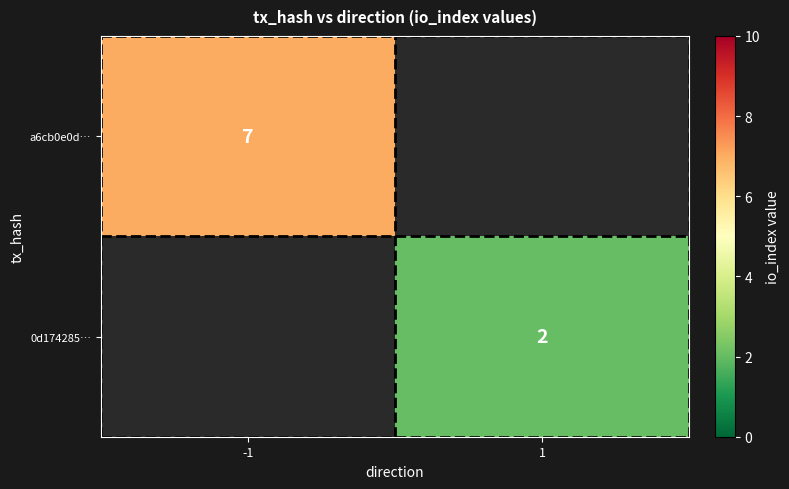

Count the number of data series in this chart.

2